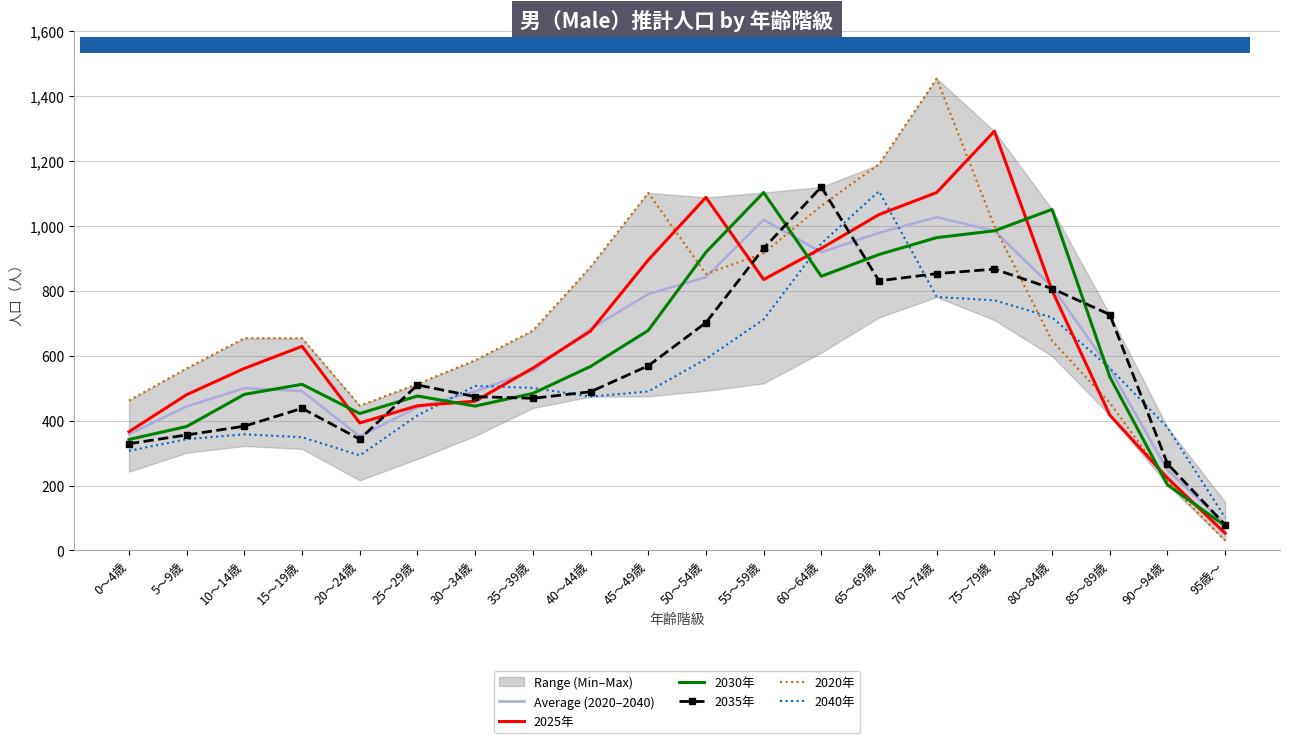

The 2030年 series shows 232 at 10～14歳. True or false?

False